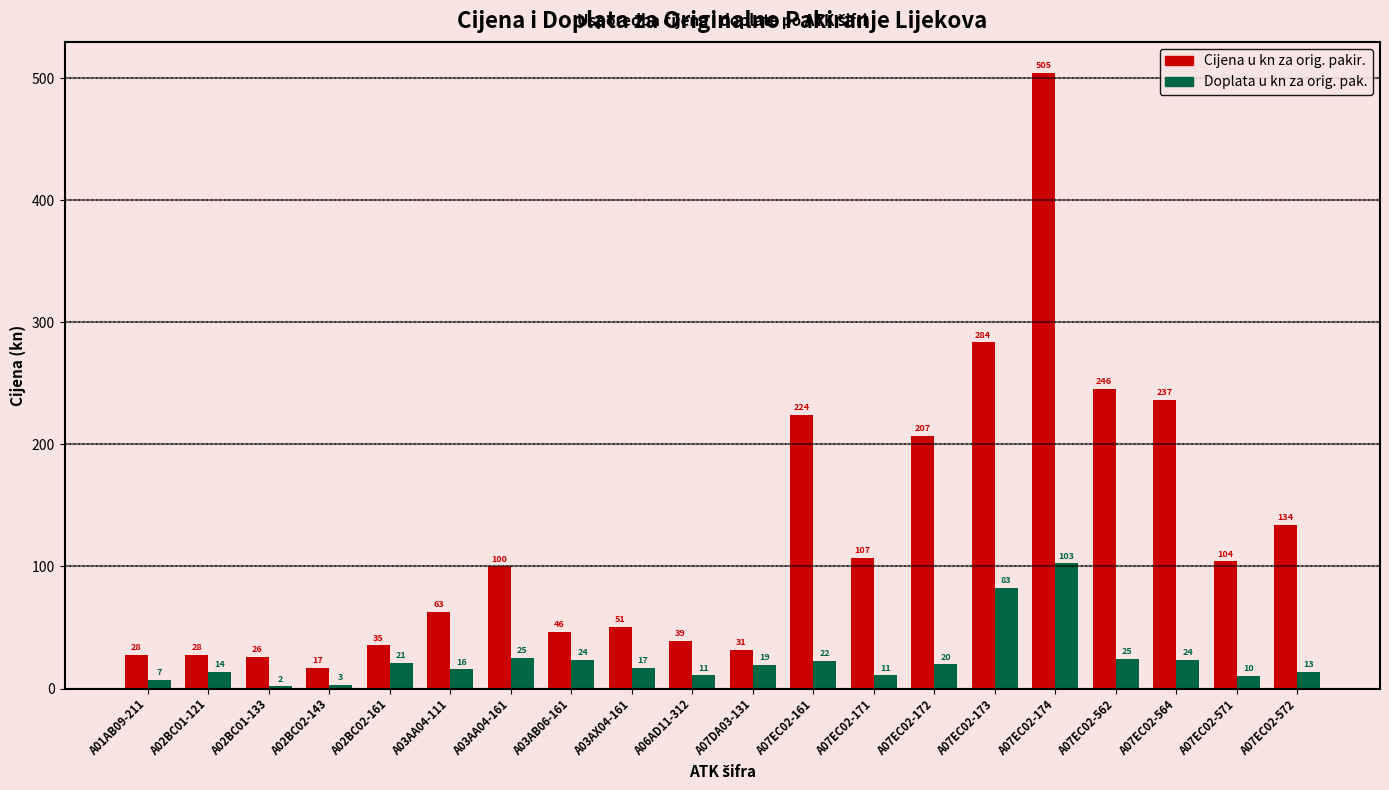

Are the bars horizontal?

No